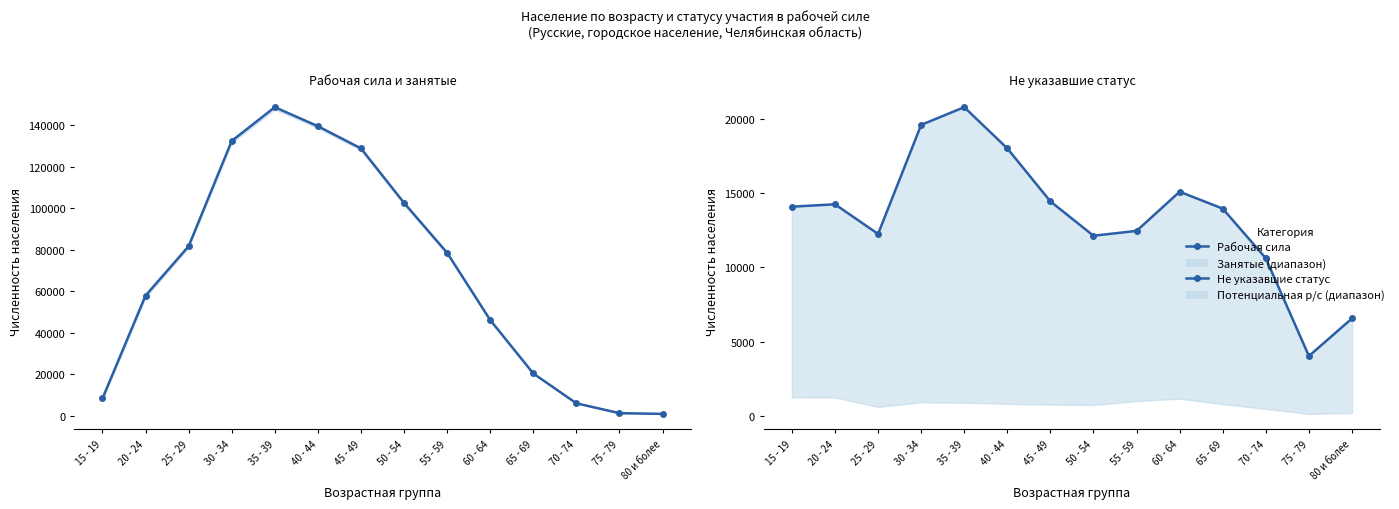

The Рабочая сила series shows 40052 at 20 - 24. True or false?

False